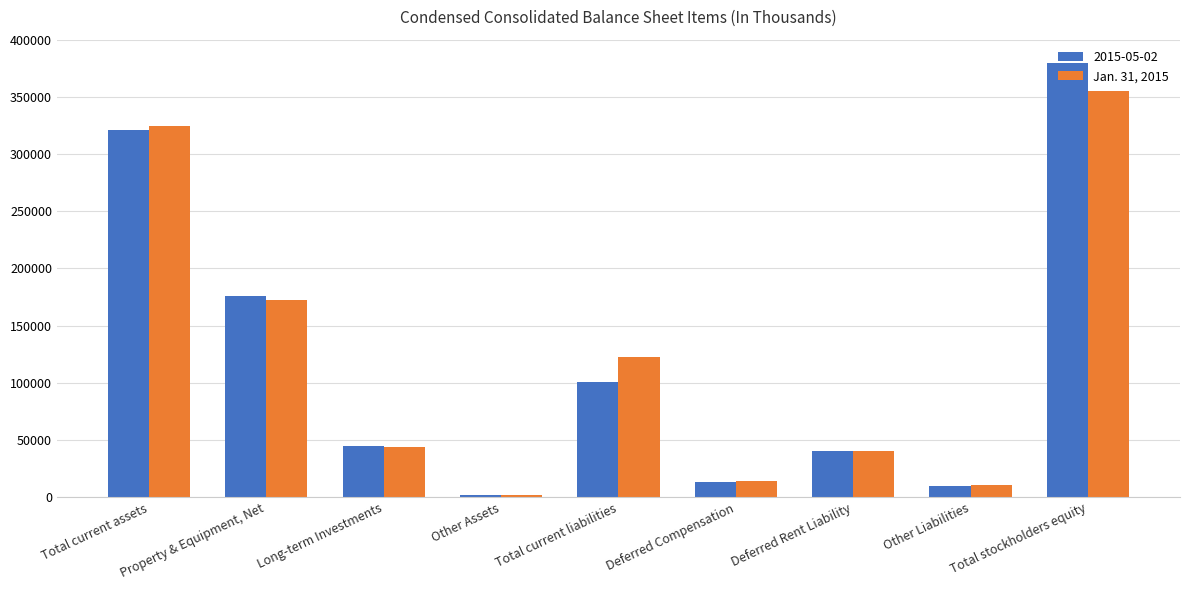

Which series changed the most between Total current assets and Deferred Rent Liability?

Jan. 31, 2015